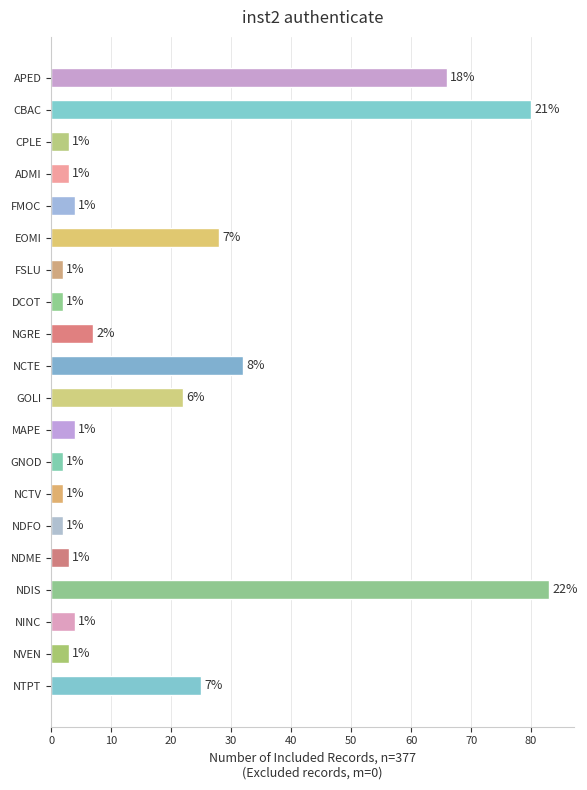

List the labels in order of value, largest first.

NDIS, CBAC, APED, NCTE, EOMI, NTPT, GOLI, NGRE, FMOC, MAPE, NINC, CPLE, ADMI, NDME, NVEN, FSLU, DCOT, GNOD, NCTV, NDFO